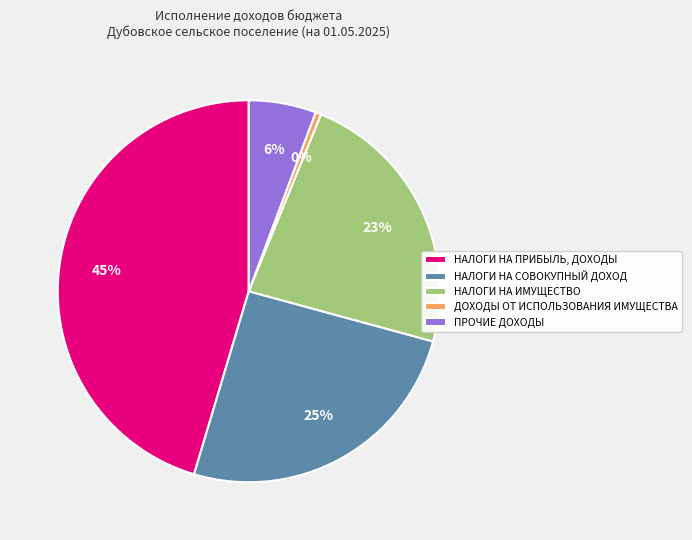

Does НАЛОГИ НА СОВОКУПНЫЙ ДОХОД account for over 50% of the chart?

No